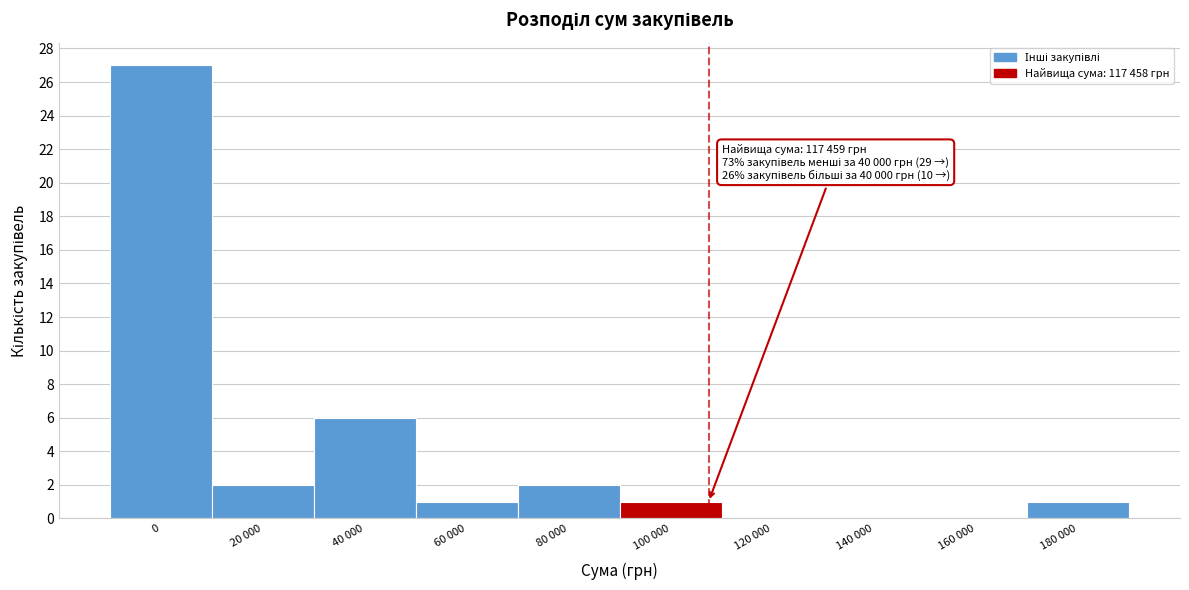

Reading left to right, list all the values displayed in this chart.

0=27	20 000=2	40 000=6	60 000=1	80 000=2	100 000=1	120 000=0	140 000=0	160 000=0	180 000=1